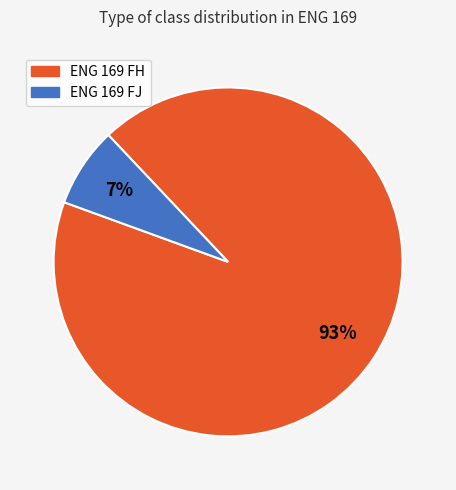

Does any single category account for the majority?

Yes